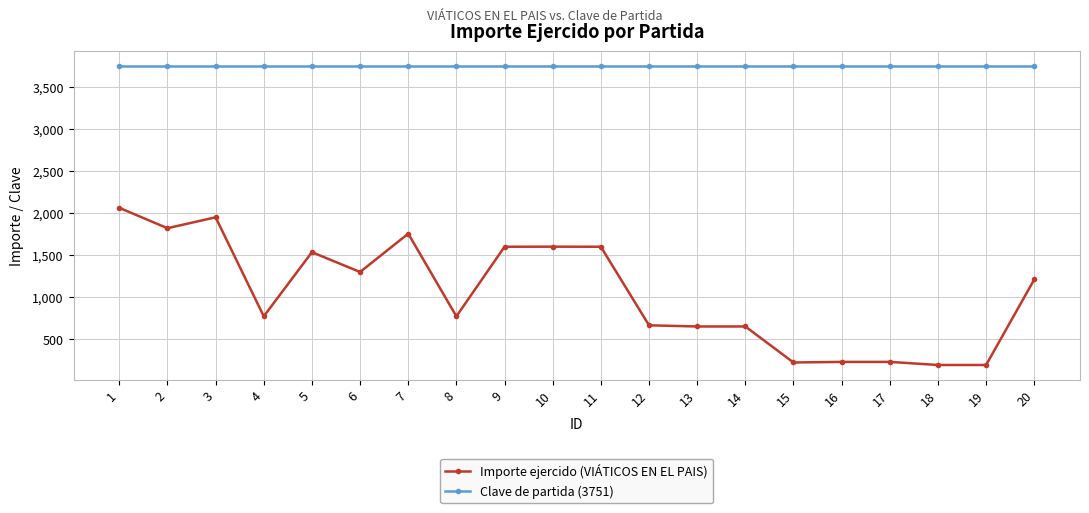

What is the minimum value for Importe ejercido (VIÁTICOS EN EL PAIS)?

190.0